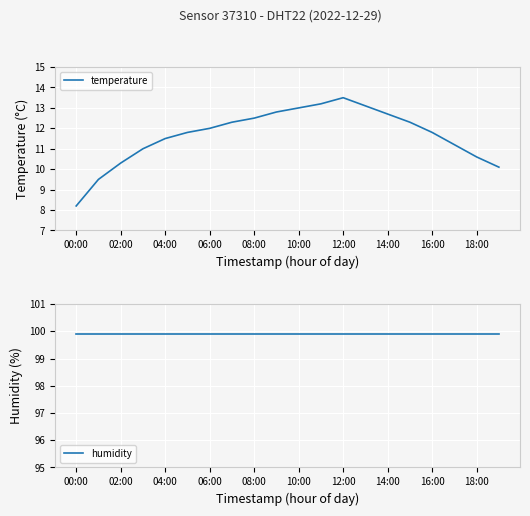

The temperature series shows 13.0 at 10:00. True or false?

True